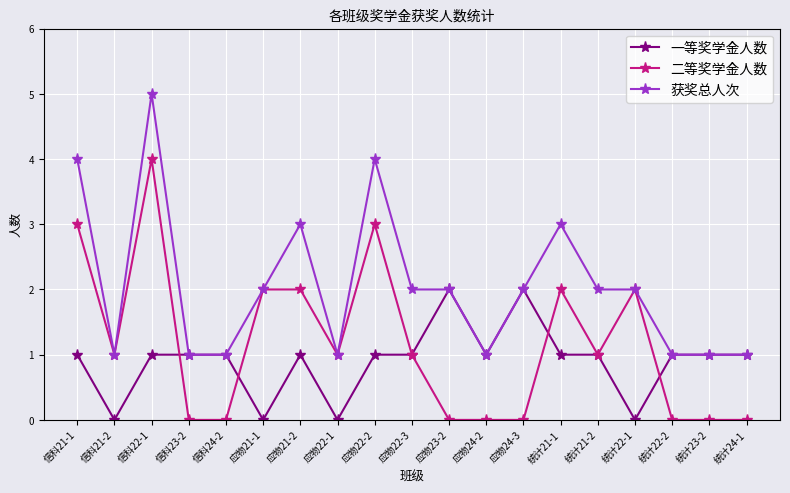

What is the total value across all series at 统计22-2?

2